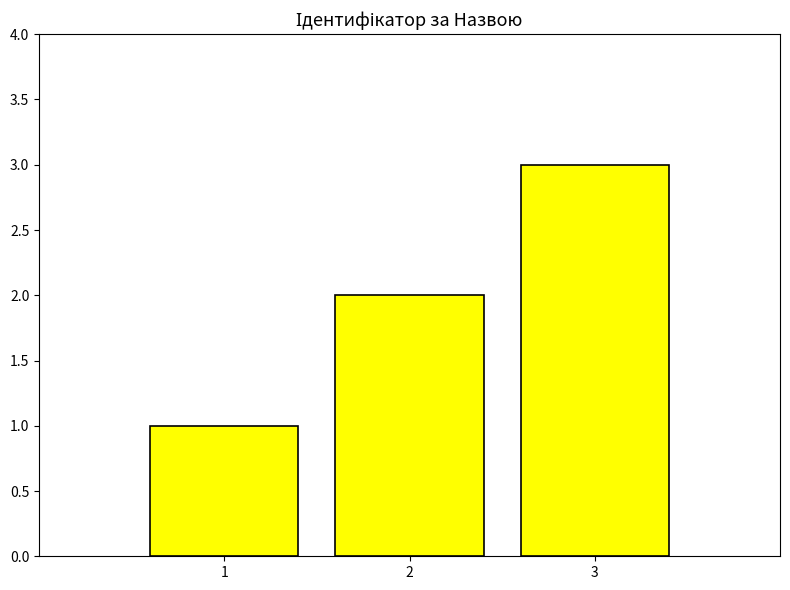

What is the change in value from 1 to 3?

+2